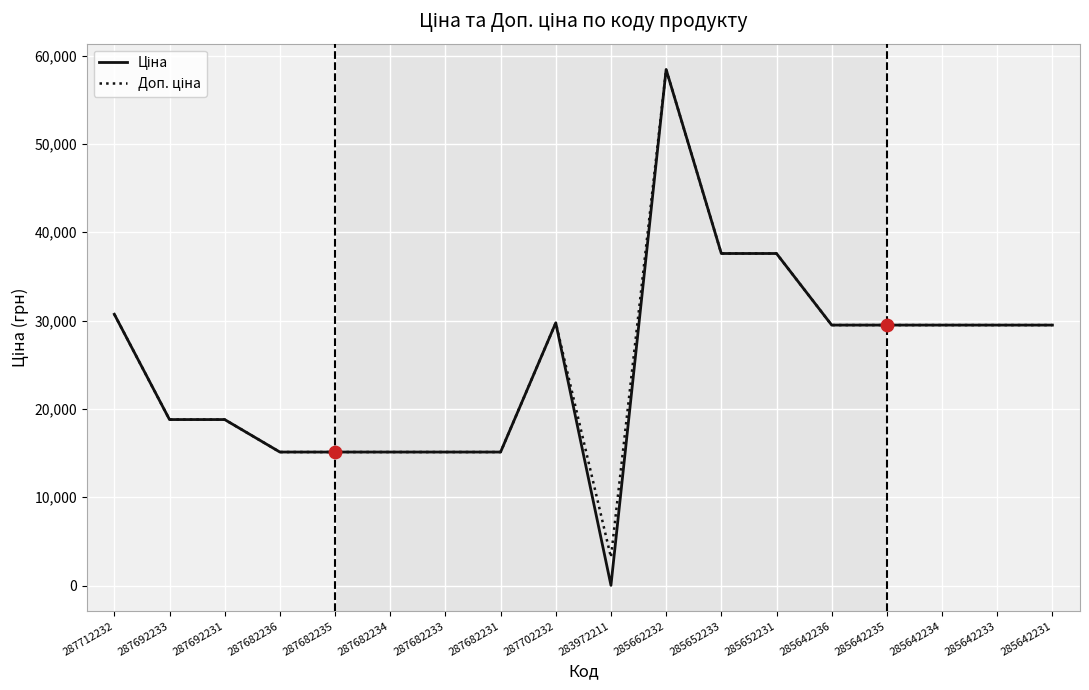

At which category is the sum across all series the highest?

285662232